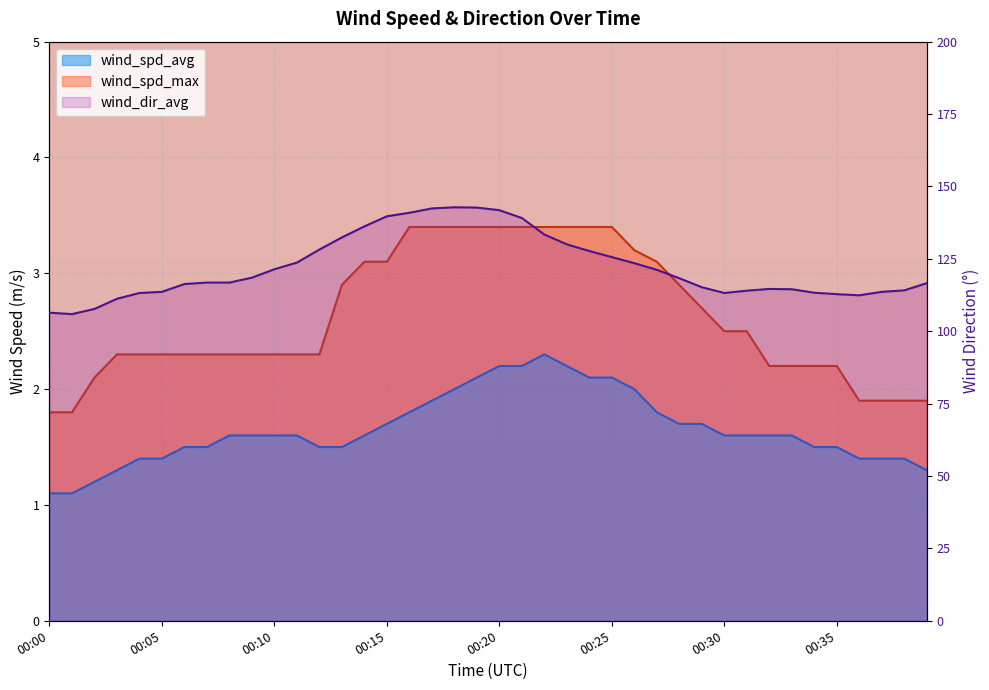

What is the difference between the second highest and second lowest values in the wind_dir_avg series?

36.3